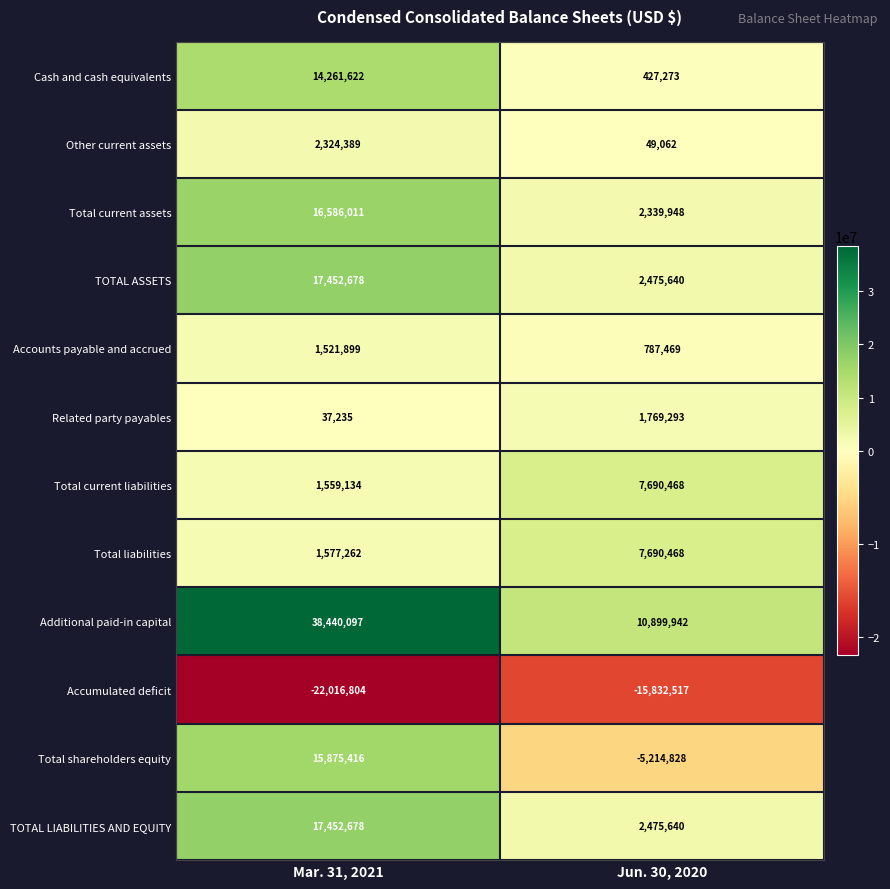

Is it true that Related party payables equals 49664 at Mar. 31, 2021?

False